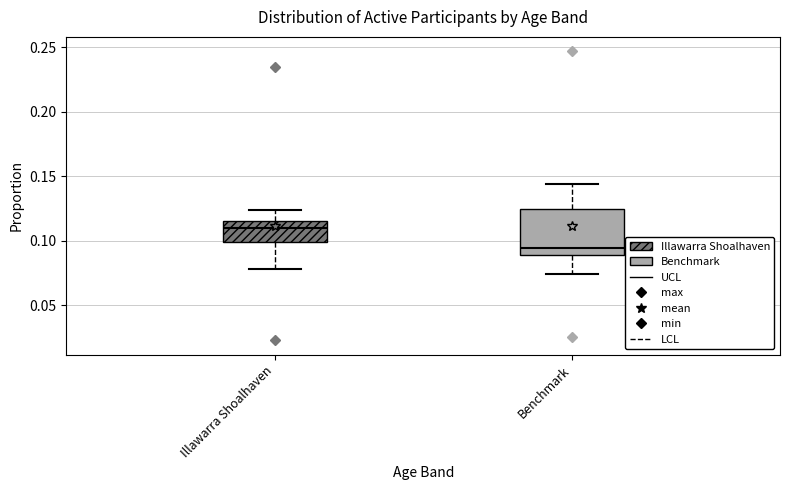

Reading left to right, transcribe this box plot: for each box, give where its median line is, the range the box spans, and where its two whiskers end, as read against the y-axis. The values are not printed on the chart, so give them approximately, as read against the axis.

Illawarra Shoalhaven: median 0.110, box 0.100 to 0.115, whiskers 0.080 to 0.125
Benchmark: median 0.095, box 0.090 to 0.125, whiskers 0.075 to 0.145